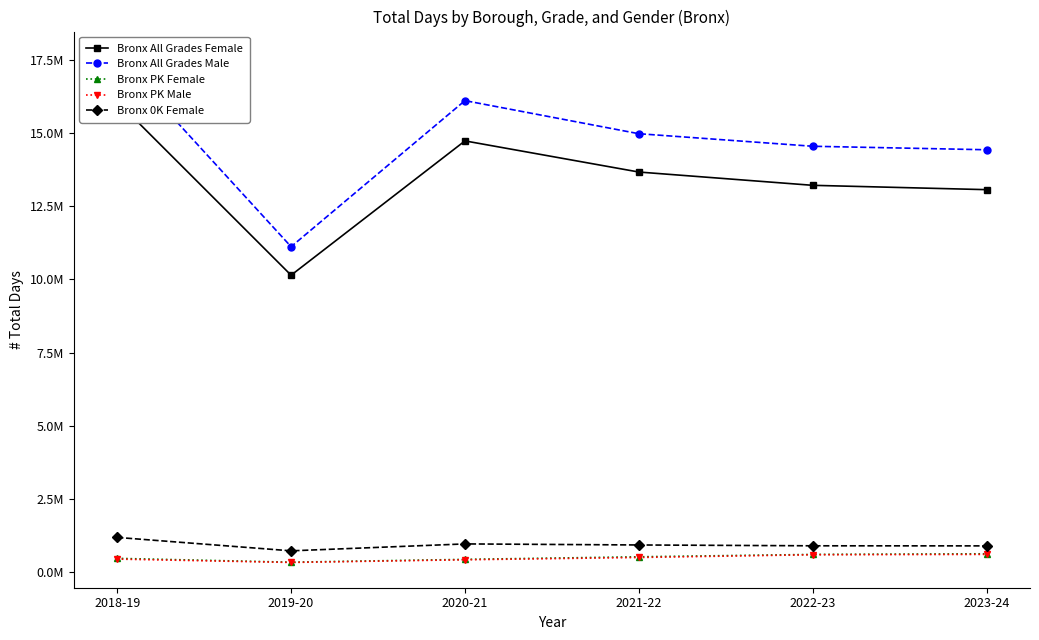

How many distinct data groups are displayed?

5